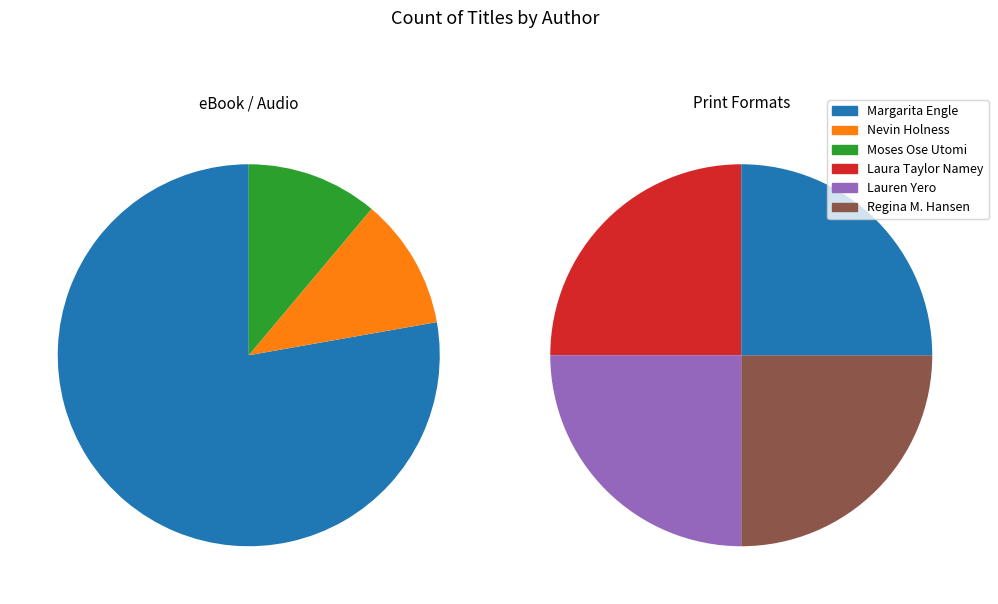

What is the total percentage of Laura Taylor Namey and Margarita Engle?

66.7%